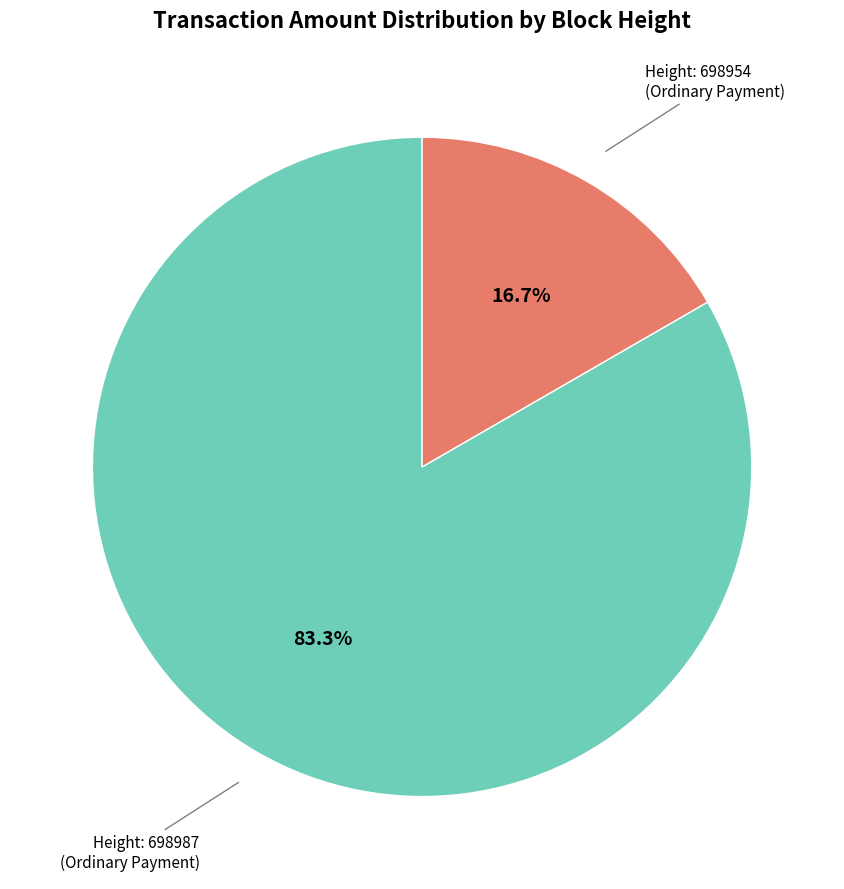

Is there any slice that represents more than half of the pie?

Yes